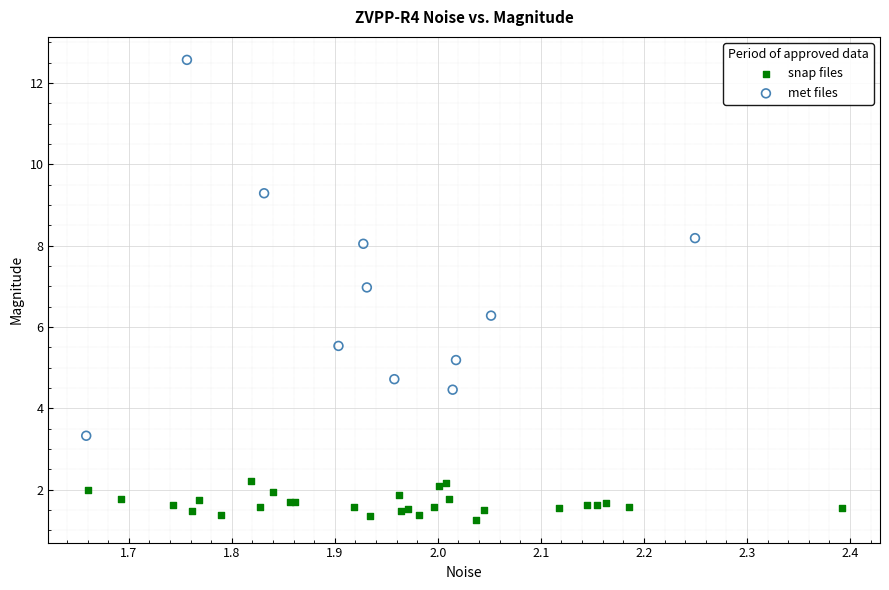

Which series contains the highest Y value?

met files